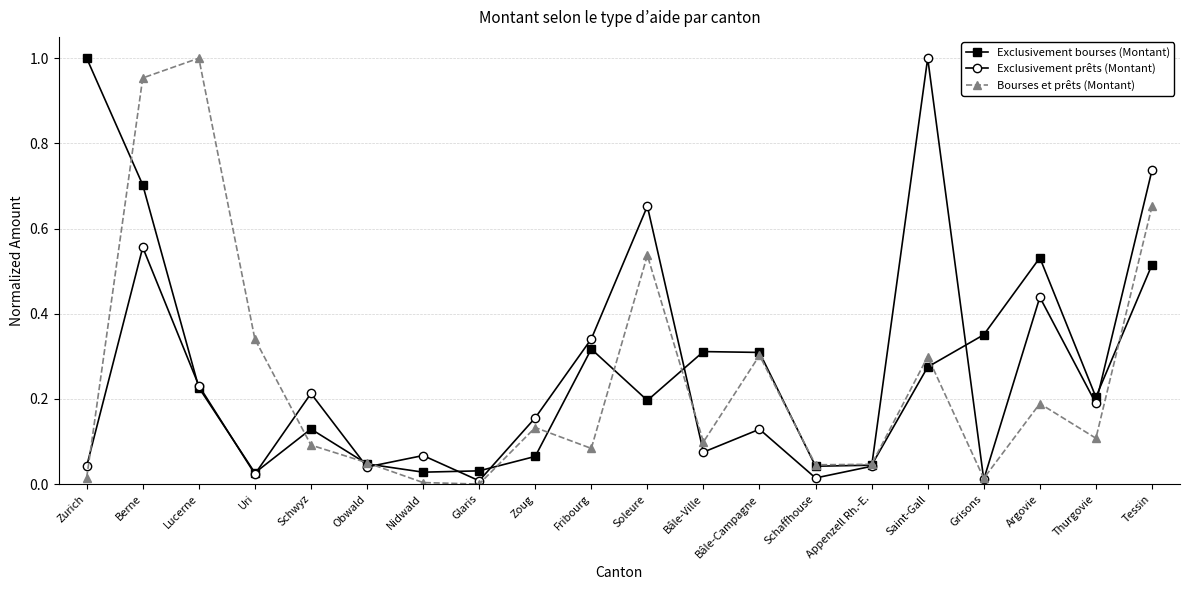

Where is the first local maximum for Exclusivement prêts (Montant)?

Berne